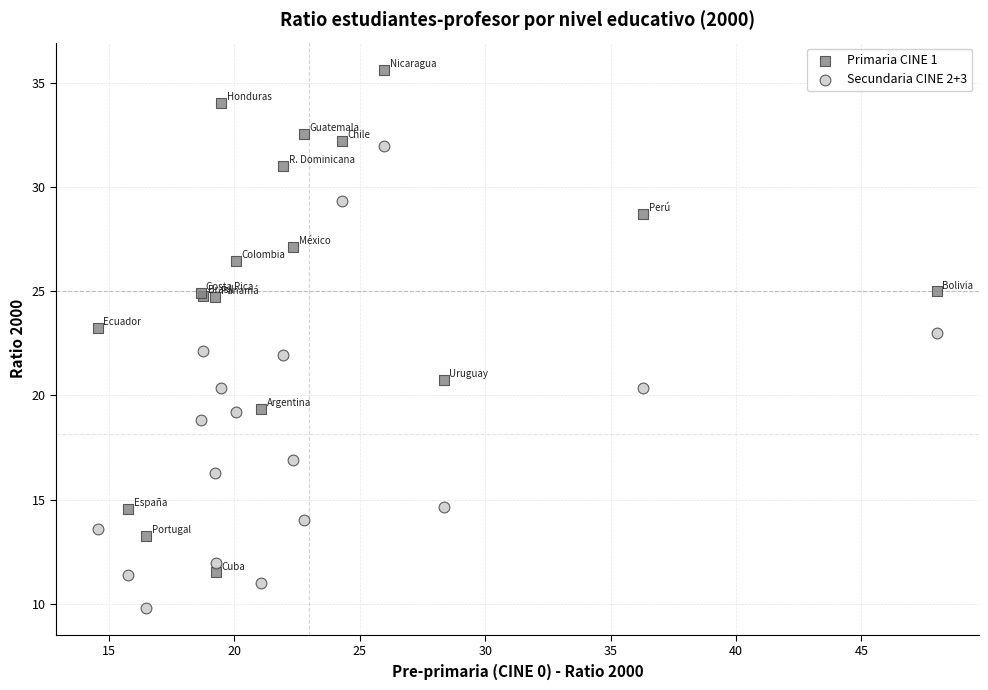

Which series has the widest spread of Y values?

Primaria CINE 1